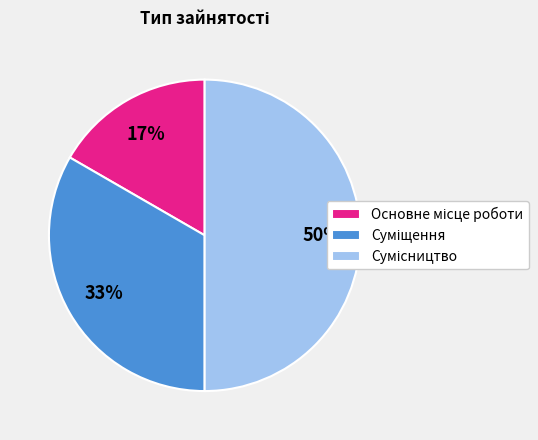

To the nearest percent, what is the difference between the largest and smallest slice percentages?

33%